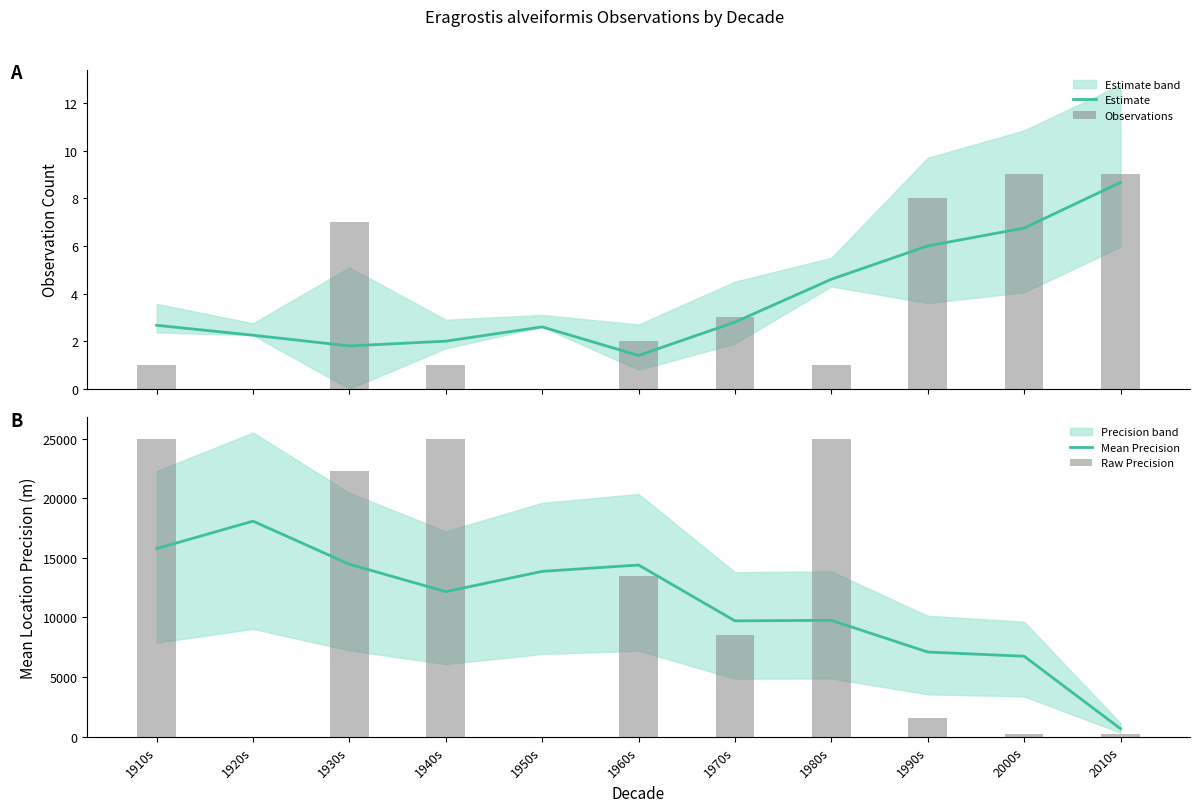

Is the value of Estimate at 1960s greater than the value of Raw Precision at 1960s?

No